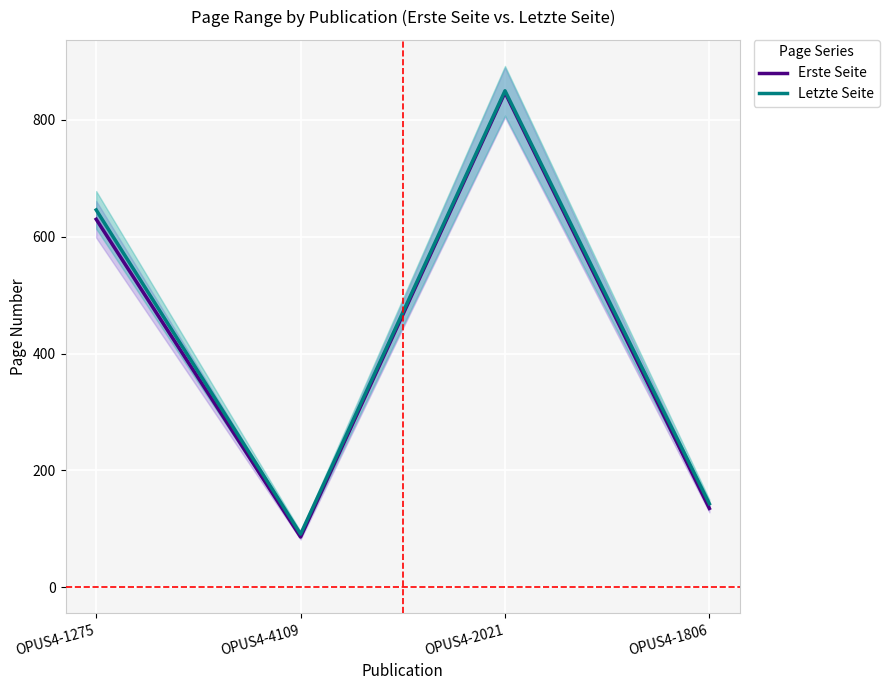

What is the minimum value for Letzte Seite?

91